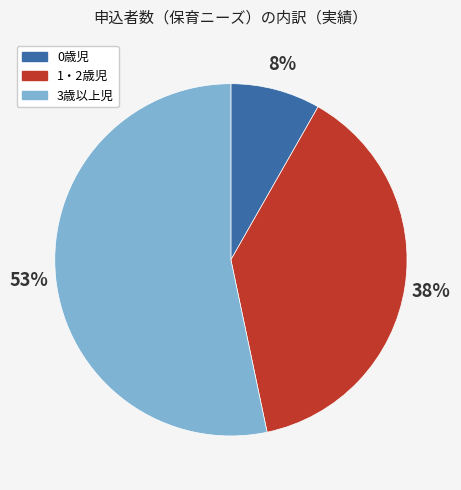

Approximately how many times larger is the value at 1・2歳児 compared to 3歳以上児?

0.7